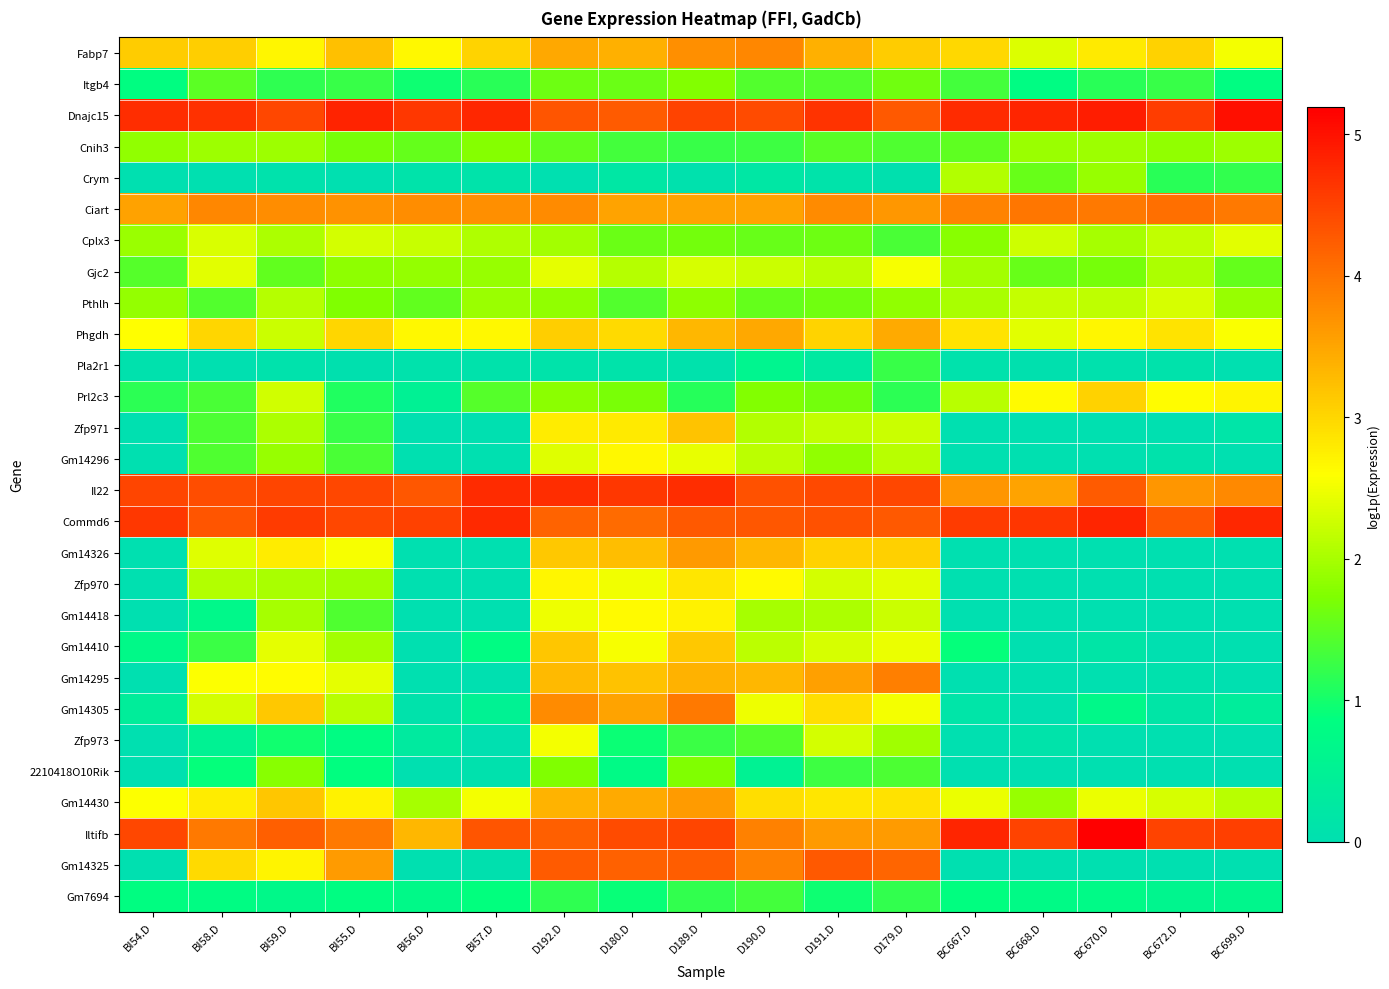

Reading left to right, what are all the values shown in this chart?

Fabp7: BI54.D=3.1	BI58.D=3.1	BI59.D=2.7	BI55.D=3.2	BI56.D=2.7	BI57.D=3.0	D192.D=3.5	D180.D=3.4	D189.D=3.7	D190.D=3.8	D191.D=3.4	D179.D=3.1	BC667.D=3.0	BC668.D=2.4	BC670.D=2.8	BC672.D=3.1	BC699.D=2.5
Itgb4: BI54.D=0.8	BI58.D=1.5	BI59.D=1.2	BI55.D=1.2	BI56.D=1.0	BI57.D=1.1	D192.D=1.6	D180.D=1.6	D189.D=1.8	D190.D=1.4	D191.D=1.4	D179.D=1.6	BC667.D=1.3	BC668.D=0.8	BC670.D=1.1	BC672.D=1.3	BC699.D=0.8
Dnajc15: BI54.D=4.7	BI58.D=4.7	BI59.D=4.5	BI55.D=4.8	BI56.D=4.6	BI57.D=4.8	D192.D=4.3	D180.D=4.3	D189.D=4.5	D190.D=4.4	D191.D=4.7	D179.D=4.3	BC667.D=4.7	BC668.D=4.8	BC670.D=4.9	BC672.D=4.6	BC699.D=5.0
Cnih3: BI54.D=1.9	BI58.D=1.9	BI59.D=1.9	BI55.D=1.7	BI56.D=1.6	BI57.D=1.8	D192.D=1.5	D180.D=1.3	D189.D=1.2	D190.D=1.3	D191.D=1.5	D179.D=1.4	BC667.D=1.5	BC668.D=1.9	BC670.D=1.9	BC672.D=1.8	BC699.D=1.9
Crym: BI54.D=0.0	BI58.D=0.0	BI59.D=0.1	BI55.D=0.0	BI56.D=0.1	BI57.D=0.1	D192.D=0.0	D180.D=0.2	D189.D=0.1	D190.D=0.2	D191.D=0.1	D179.D=0.0	BC667.D=2.1	BC668.D=1.6	BC670.D=1.9	BC672.D=1.2	BC699.D=1.2
Ciart: BI54.D=3.5	BI58.D=3.8	BI59.D=3.7	BI55.D=3.7	BI56.D=3.7	BI57.D=3.7	D192.D=3.8	D180.D=3.5	D189.D=3.5	D190.D=3.5	D191.D=3.8	D179.D=3.6	BC667.D=3.8	BC668.D=4.0	BC670.D=3.9	BC672.D=4.0	BC699.D=3.9
Cplx3: BI54.D=1.9	BI58.D=2.3	BI59.D=2.0	BI55.D=2.3	BI56.D=2.2	BI57.D=2.1	D192.D=2.0	D180.D=1.6	D189.D=1.7	D190.D=1.6	D191.D=1.6	D179.D=1.4	BC667.D=1.8	BC668.D=2.3	BC670.D=2.0	BC672.D=2.2	BC699.D=2.4
Gjc2: BI54.D=1.5	BI58.D=2.4	BI59.D=1.5	BI55.D=1.8	BI56.D=1.9	BI57.D=1.9	D192.D=2.4	D180.D=2.1	D189.D=2.3	D190.D=2.2	D191.D=2.1	D179.D=2.5	BC667.D=2.0	BC668.D=1.6	BC670.D=1.7	BC672.D=2.0	BC699.D=1.6
Pthlh: BI54.D=1.9	BI58.D=1.4	BI59.D=2.1	BI55.D=1.7	BI56.D=1.5	BI57.D=1.9	D192.D=1.8	D180.D=1.4	D189.D=1.8	D190.D=1.6	D191.D=1.6	D179.D=1.8	BC667.D=2.0	BC668.D=2.2	BC670.D=2.2	BC672.D=2.3	BC699.D=1.9
Phgdh: BI54.D=2.6	BI58.D=3.0	BI59.D=2.2	BI55.D=3.0	BI56.D=2.7	BI57.D=2.7	D192.D=3.1	D180.D=3.0	D189.D=3.3	D190.D=3.5	D191.D=3.0	D179.D=3.5	BC667.D=2.9	BC668.D=2.4	BC670.D=2.7	BC672.D=2.9	BC699.D=2.6
Pla2r1: BI54.D=0.0	BI58.D=0.0	BI59.D=0.1	BI55.D=0.0	BI56.D=0.1	BI57.D=0.1	D192.D=0.1	D180.D=0.1	D189.D=0.1	D190.D=0.6	D191.D=0.3	D179.D=1.2	BC667.D=0.1	BC668.D=0.0	BC670.D=0.1	BC672.D=0.1	BC699.D=0.0
Prl2c3: BI54.D=1.2	BI58.D=1.4	BI59.D=2.3	BI55.D=1.1	BI56.D=0.5	BI57.D=1.4	D192.D=1.8	D180.D=1.7	D189.D=1.1	D190.D=1.8	D191.D=1.7	D179.D=1.2	BC667.D=2.1	BC668.D=2.6	BC670.D=3.0	BC672.D=2.6	BC699.D=2.7
Zfp971: BI54.D=0.0	BI58.D=1.4	BI59.D=2.0	BI55.D=1.2	BI56.D=0.0	BI57.D=0.0	D192.D=2.8	D180.D=2.8	D189.D=3.2	D190.D=2.1	D191.D=2.2	D179.D=2.2	BC667.D=0.0	BC668.D=0.0	BC670.D=0.0	BC672.D=0.0	BC699.D=0.2
Gm14296: BI54.D=0.0	BI58.D=1.4	BI59.D=1.9	BI55.D=1.4	BI56.D=0.0	BI57.D=0.0	D192.D=2.4	D180.D=2.7	D189.D=2.4	D190.D=2.1	D191.D=1.9	D179.D=2.1	BC667.D=0.0	BC668.D=0.0	BC670.D=0.0	BC672.D=0.1	BC699.D=0.0
Il22: BI54.D=4.5	BI58.D=4.4	BI59.D=4.5	BI55.D=4.5	BI56.D=4.3	BI57.D=4.7	D192.D=4.7	D180.D=4.6	D189.D=4.7	D190.D=4.3	D191.D=4.4	D179.D=4.5	BC667.D=3.7	BC668.D=3.5	BC670.D=4.3	BC672.D=3.7	BC699.D=3.8
Commd6: BI54.D=4.6	BI58.D=4.3	BI59.D=4.6	BI55.D=4.4	BI56.D=4.5	BI57.D=4.7	D192.D=4.2	D180.D=4.1	D189.D=4.3	D190.D=4.3	D191.D=4.4	D179.D=4.3	BC667.D=4.6	BC668.D=4.6	BC670.D=4.8	BC672.D=4.3	BC699.D=4.8
Gm14326: BI54.D=0.0	BI58.D=2.4	BI59.D=2.8	BI55.D=2.5	BI56.D=0.0	BI57.D=0.0	D192.D=3.2	D180.D=3.2	D189.D=3.6	D190.D=3.3	D191.D=3.1	D179.D=3.1	BC667.D=0.0	BC668.D=0.0	BC670.D=0.0	BC672.D=0.0	BC699.D=0.0
Zfp970: BI54.D=0.0	BI58.D=2.1	BI59.D=2.0	BI55.D=2.0	BI56.D=0.0	BI57.D=0.0	D192.D=2.7	D180.D=2.5	D189.D=2.9	D190.D=2.6	D191.D=2.3	D179.D=2.4	BC667.D=0.0	BC668.D=0.0	BC670.D=0.0	BC672.D=0.0	BC699.D=0.0
Gm14418: BI54.D=0.0	BI58.D=0.7	BI59.D=2.0	BI55.D=1.4	BI56.D=0.0	BI57.D=0.0	D192.D=2.5	D180.D=2.6	D189.D=2.7	D190.D=2.0	D191.D=2.0	D179.D=2.2	BC667.D=0.0	BC668.D=0.0	BC670.D=0.0	BC672.D=0.0	BC699.D=0.0
Gm14410: BI54.D=0.7	BI58.D=1.3	BI59.D=2.4	BI55.D=2.0	BI56.D=0.0	BI57.D=0.8	D192.D=3.2	D180.D=2.6	D189.D=3.1	D190.D=2.1	D191.D=2.3	D179.D=2.5	BC667.D=0.9	BC668.D=0.0	BC670.D=0.2	BC672.D=0.0	BC699.D=0.0
Gm14295: BI54.D=0.0	BI58.D=2.6	BI59.D=2.6	BI55.D=2.4	BI56.D=0.0	BI57.D=0.0	D192.D=3.3	D180.D=3.2	D189.D=3.4	D190.D=3.3	D191.D=3.6	D179.D=3.9	BC667.D=0.0	BC668.D=0.0	BC670.D=0.0	BC672.D=0.1	BC699.D=0.0
Gm14305: BI54.D=0.4	BI58.D=2.3	BI59.D=3.1	BI55.D=2.1	BI56.D=0.1	BI57.D=0.5	D192.D=3.8	D180.D=3.5	D189.D=3.9	D190.D=2.5	D191.D=2.9	D179.D=2.5	BC667.D=0.2	BC668.D=0.0	BC670.D=0.7	BC672.D=0.2	BC699.D=0.4
Zfp973: BI54.D=0.0	BI58.D=0.5	BI59.D=1.0	BI55.D=0.8	BI56.D=0.3	BI57.D=0.0	D192.D=2.5	D180.D=0.9	D189.D=1.3	D190.D=1.4	D191.D=2.3	D179.D=2.0	BC667.D=0.0	BC668.D=0.1	BC670.D=0.0	BC672.D=0.0	BC699.D=0.0
2210418O10Rik: BI54.D=0.0	BI58.D=0.9	BI59.D=1.8	BI55.D=0.9	BI56.D=0.0	BI57.D=0.1	D192.D=1.7	D180.D=0.8	D189.D=1.7	D190.D=0.5	D191.D=1.3	D179.D=1.4	BC667.D=0.0	BC668.D=0.0	BC670.D=0.0	BC672.D=0.0	BC699.D=0.0
Gm14430: BI54.D=2.6	BI58.D=2.8	BI59.D=3.2	BI55.D=2.7	BI56.D=2.0	BI57.D=2.5	D192.D=3.4	D180.D=3.5	D189.D=3.6	D190.D=2.9	D191.D=2.8	D179.D=2.9	BC667.D=2.5	BC668.D=1.9	BC670.D=2.5	BC672.D=2.3	BC699.D=2.1
Iltifb: BI54.D=4.5	BI58.D=3.9	BI59.D=4.2	BI55.D=3.9	BI56.D=3.3	BI57.D=4.3	D192.D=4.2	D180.D=4.4	D189.D=4.5	D190.D=3.9	D191.D=3.6	D179.D=3.6	BC667.D=4.8	BC668.D=4.5	BC670.D=5.2	BC672.D=4.5	BC699.D=4.5
Gm14325: BI54.D=0.0	BI58.D=3.0	BI59.D=2.7	BI55.D=3.6	BI56.D=0.0	BI57.D=0.0	D192.D=4.2	D180.D=4.2	D189.D=4.2	D190.D=3.9	D191.D=4.3	D179.D=4.2	BC667.D=0.0	BC668.D=0.0	BC670.D=0.0	BC672.D=0.0	BC699.D=0.0
Gm7694: BI54.D=0.8	BI58.D=0.8	BI59.D=0.7	BI55.D=0.8	BI56.D=0.7	BI57.D=0.9	D192.D=1.2	D180.D=0.9	D189.D=1.2	D190.D=1.3	D191.D=1.0	D179.D=1.2	BC667.D=0.9	BC668.D=0.8	BC670.D=0.7	BC672.D=0.6	BC699.D=0.6